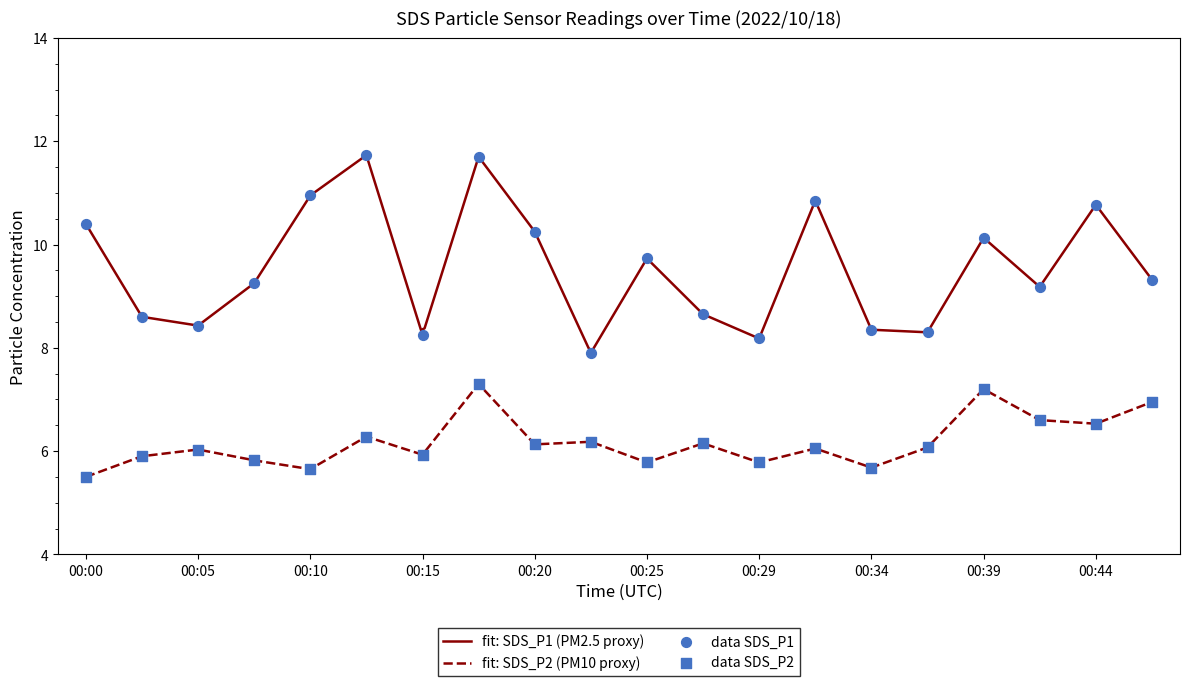

At how many categories does at least one series exceed 7?

20